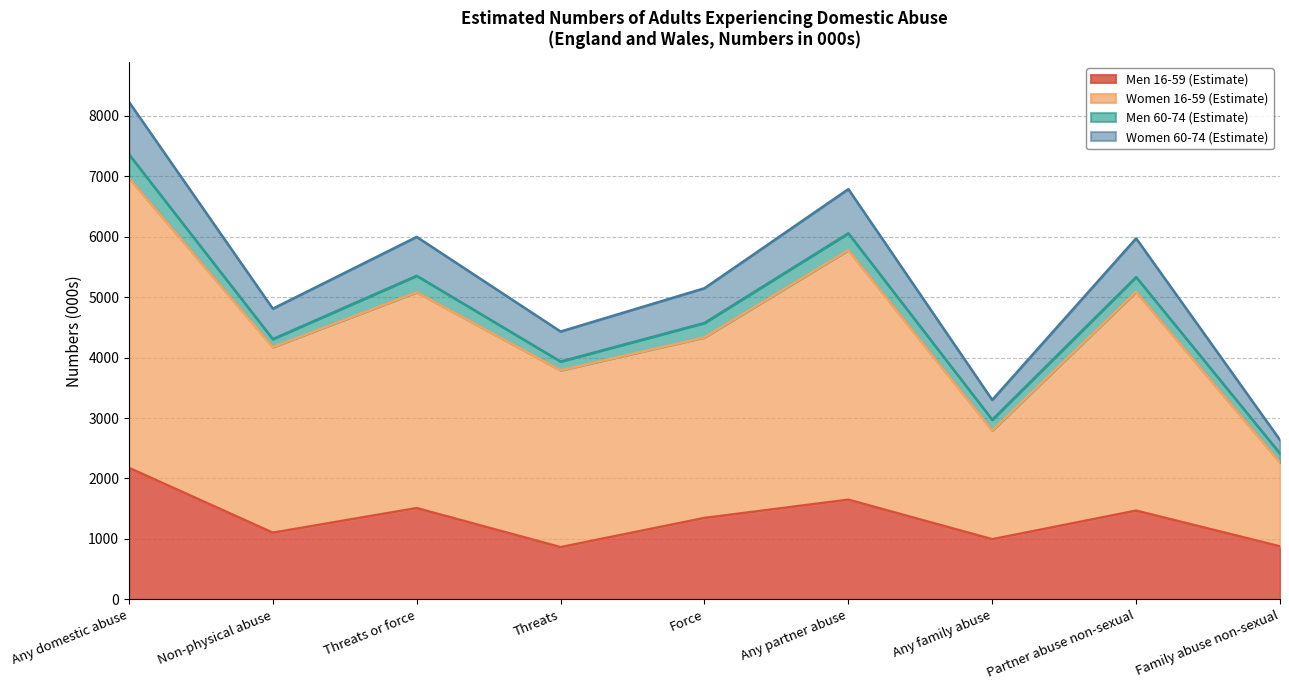

The value of Men 16-59 (Estimate) at Family abuse non-sexual is 877. True or false?

True